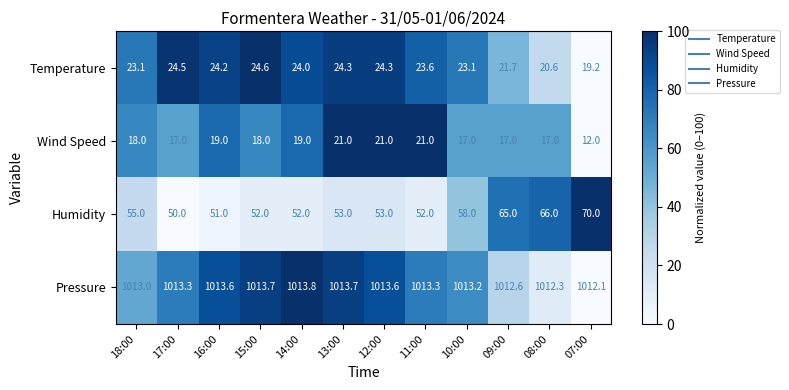

What is the difference between the maximum and minimum values in the Wind Speed series?

9.0